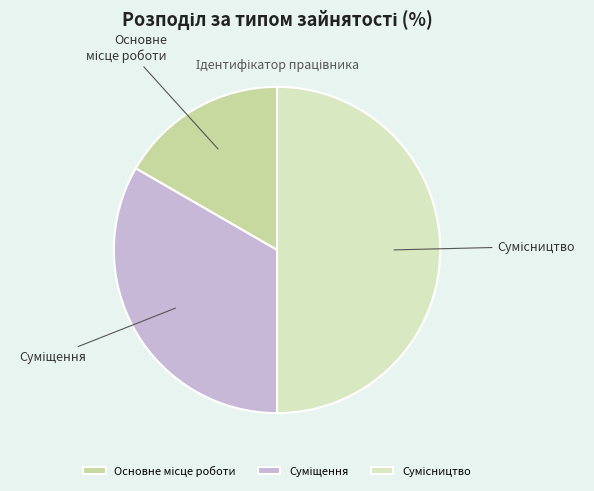

How many segments does this pie chart have?

3